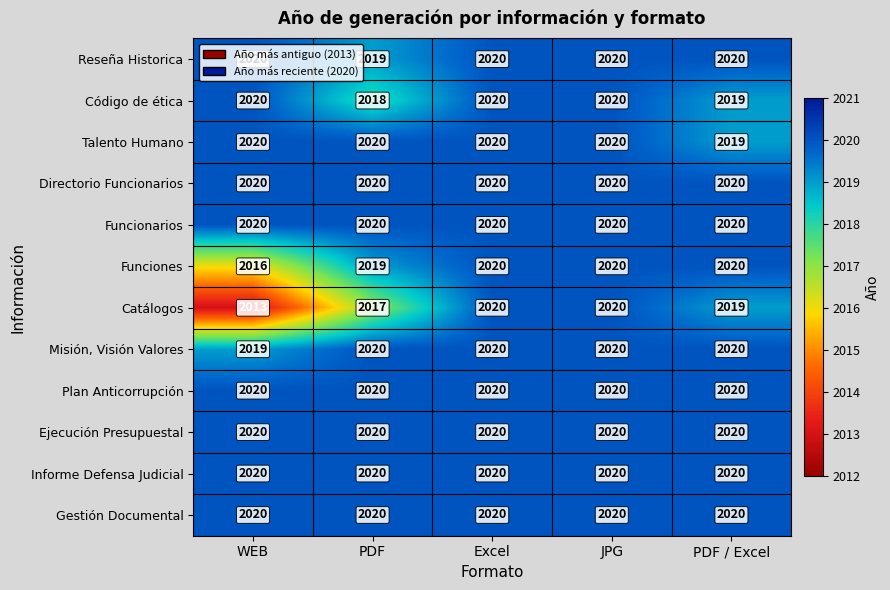

Which series has the largest range (max minus min)?

Catálogos